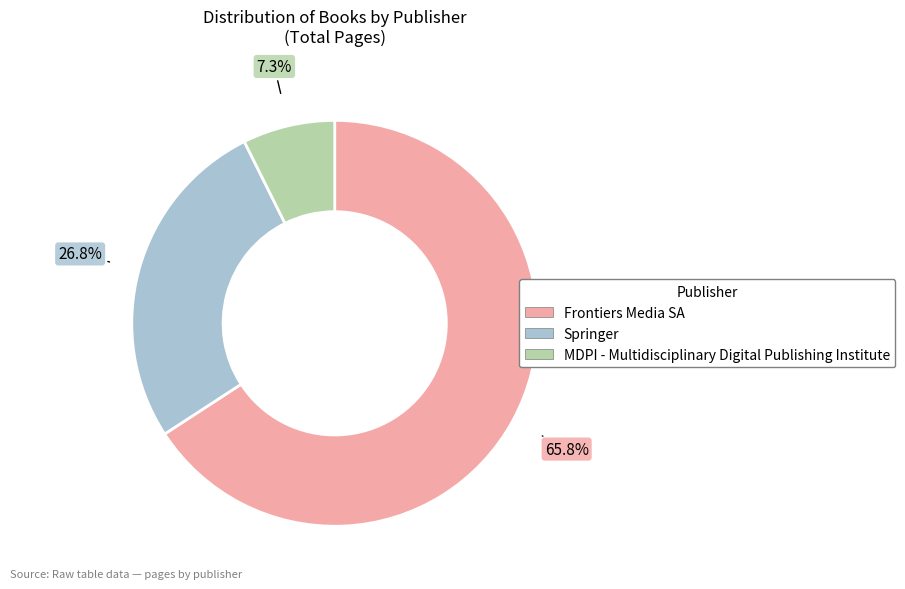

Count the number of slices in the pie.

3